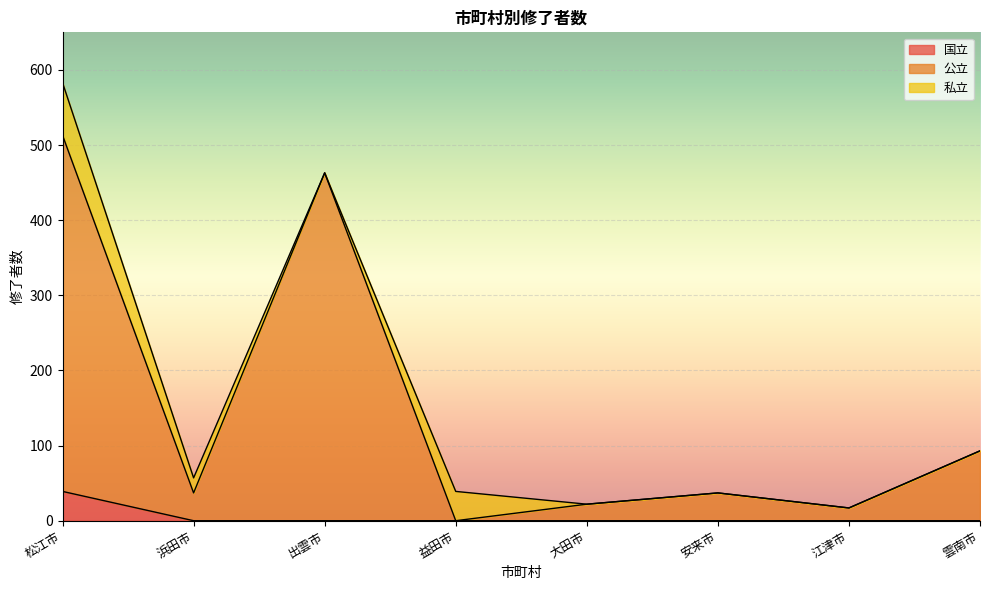

Which category has the lowest value across all series?

浜田市